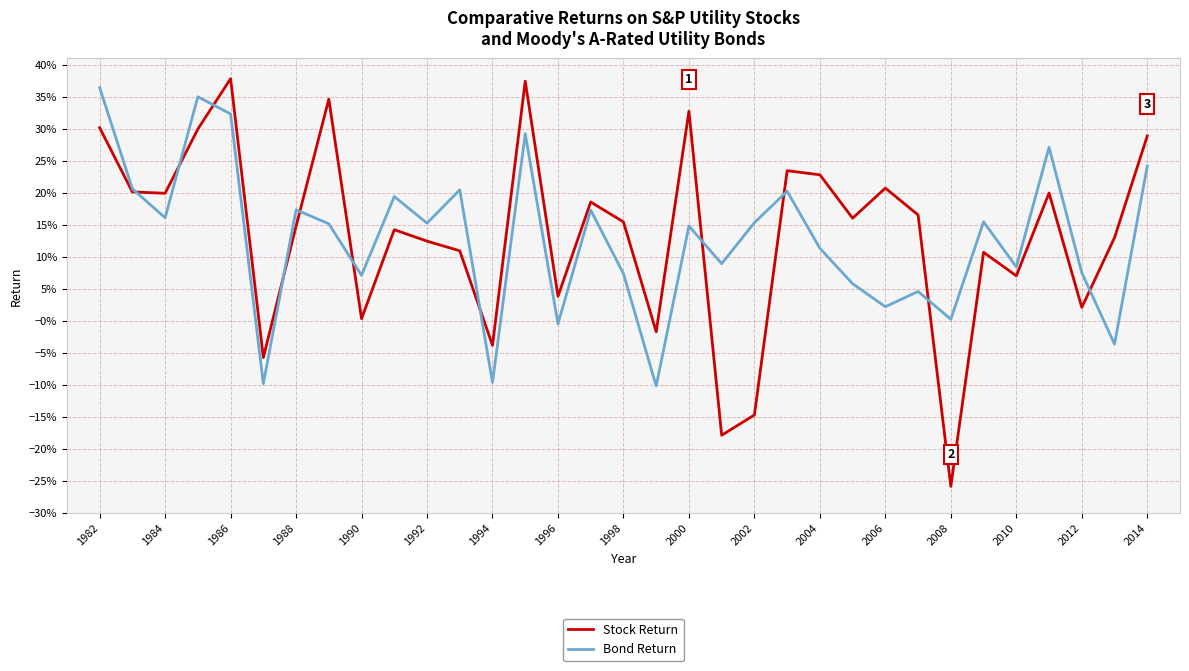

Does the chart display data point markers on the line(s)?

No